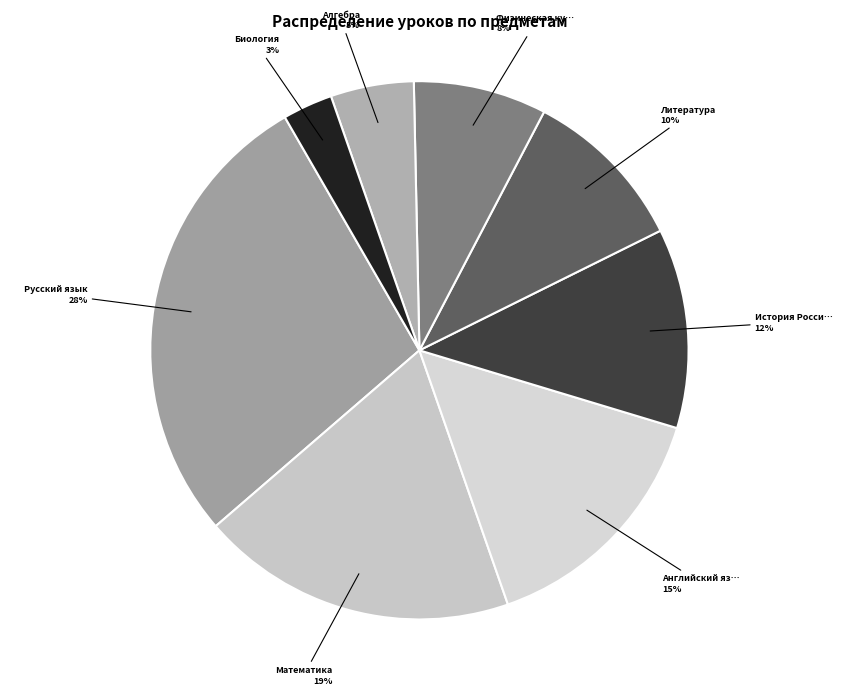

Count the number of slices in the pie.

8